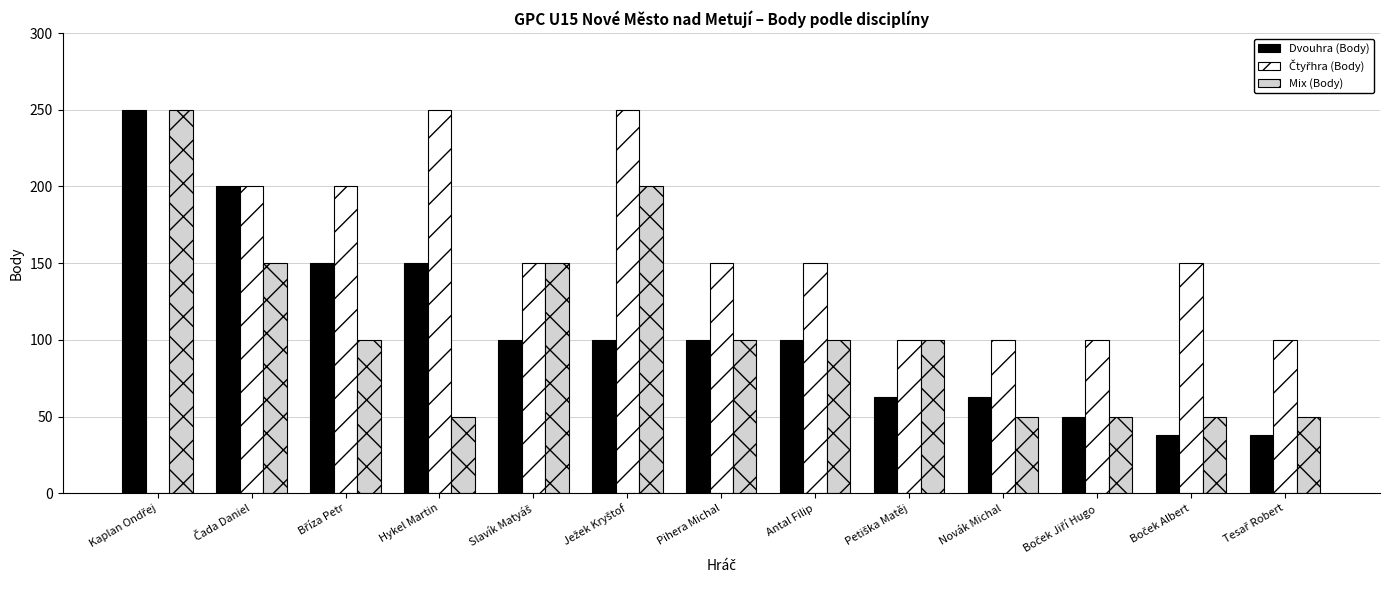

What is the greatest value displayed?

250